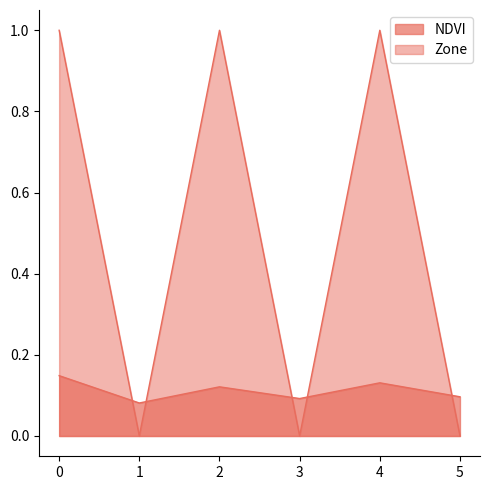

What is the maximum value shown in the chart?

1.0